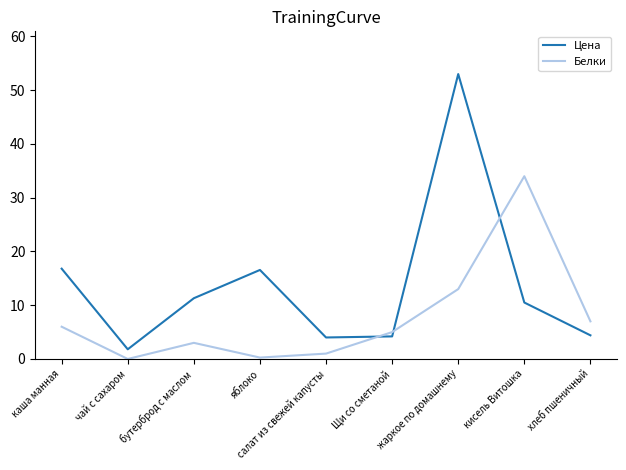

True or false: Белки and Цена intersect in this chart.

True